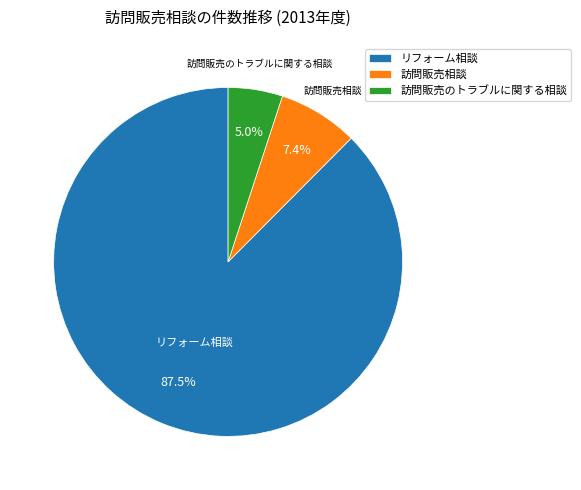

To the nearest percent, what is the average slice percentage?

33%